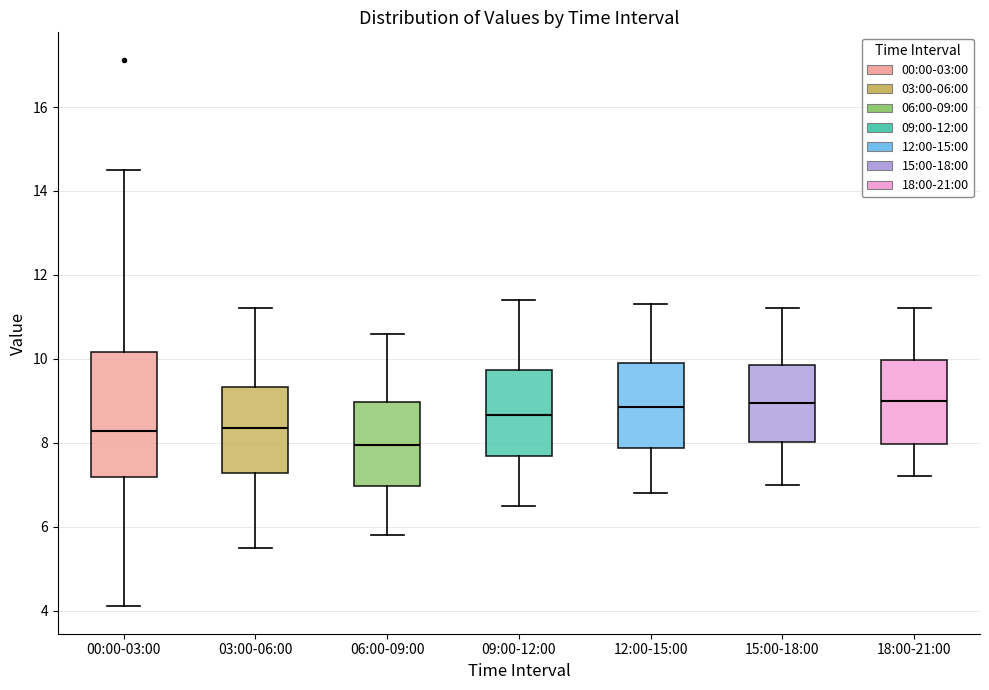

Reading left to right, transcribe this box plot: for each box, give where its median line is, the range the box spans, and where its two whiskers end, as read against the y-axis. The values are not printed on the chart, so give them approximately, as read against the axis.

00:00-03:00: median 8.2, box 7.2 to 10.2, whiskers 4.2 to 14.6
03:00-06:00: median 8.4, box 7.2 to 9.4, whiskers 5.6 to 11.2
06:00-09:00: median 8.0, box 7.0 to 9.0, whiskers 5.8 to 10.6
09:00-12:00: median 8.6, box 7.6 to 9.8, whiskers 6.6 to 11.4
12:00-15:00: median 8.8, box 7.8 to 10.0, whiskers 6.8 to 11.4
15:00-18:00: median 9.0, box 8.0 to 9.8, whiskers 7.0 to 11.2
18:00-21:00: median 9.0, box 8.0 to 10.0, whiskers 7.2 to 11.2